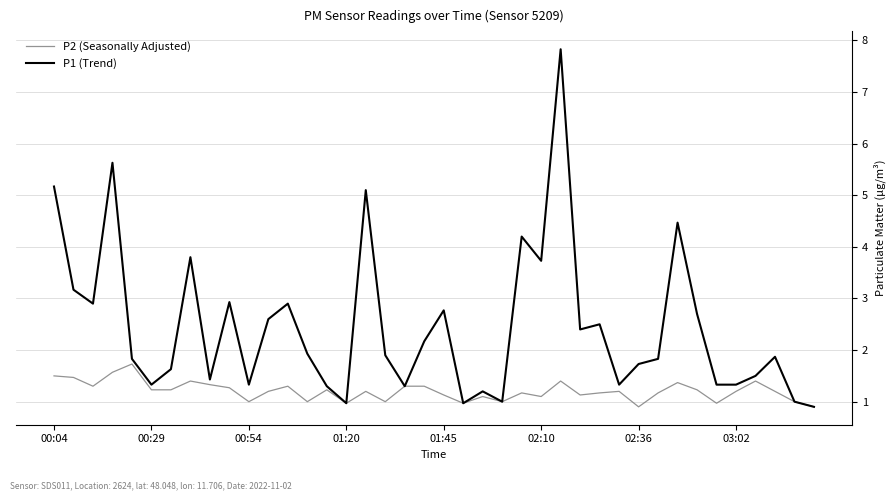

What is the maximum value for P2 (Seasonally Adjusted)?

1.7